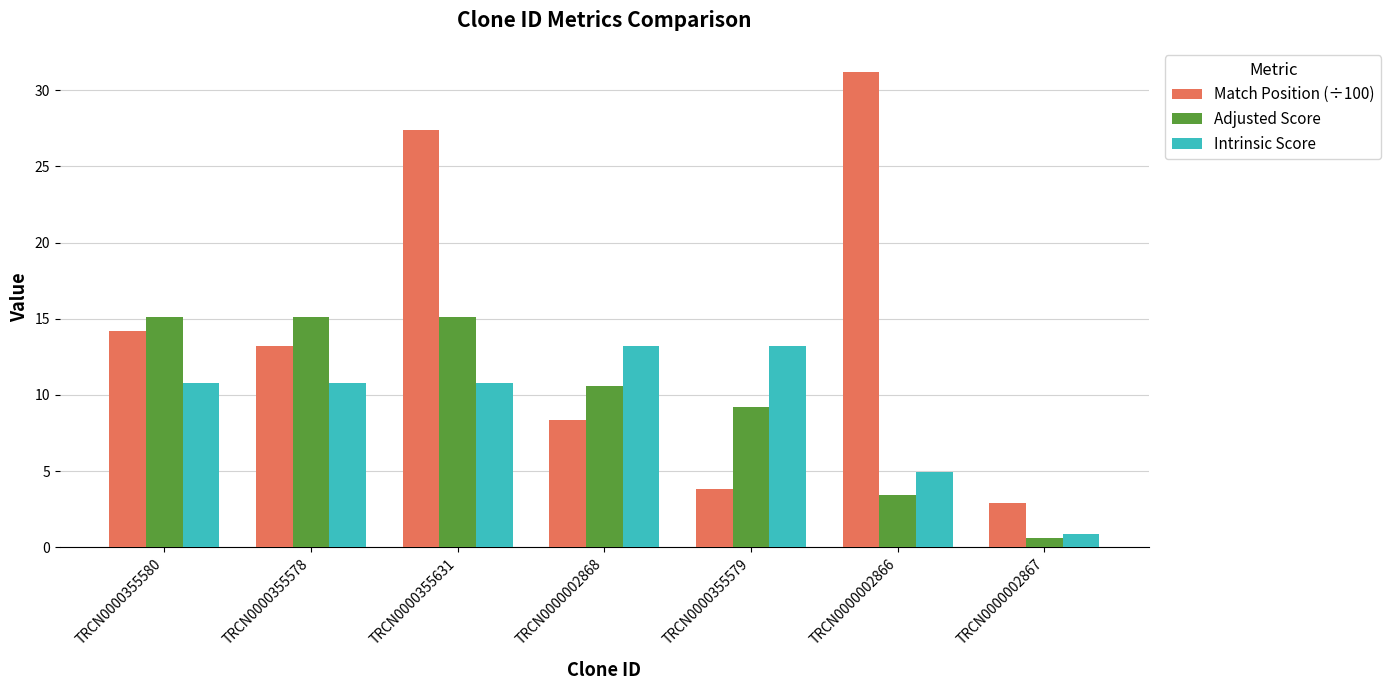

Which series has the widest spread of values?

Match Position (÷100)